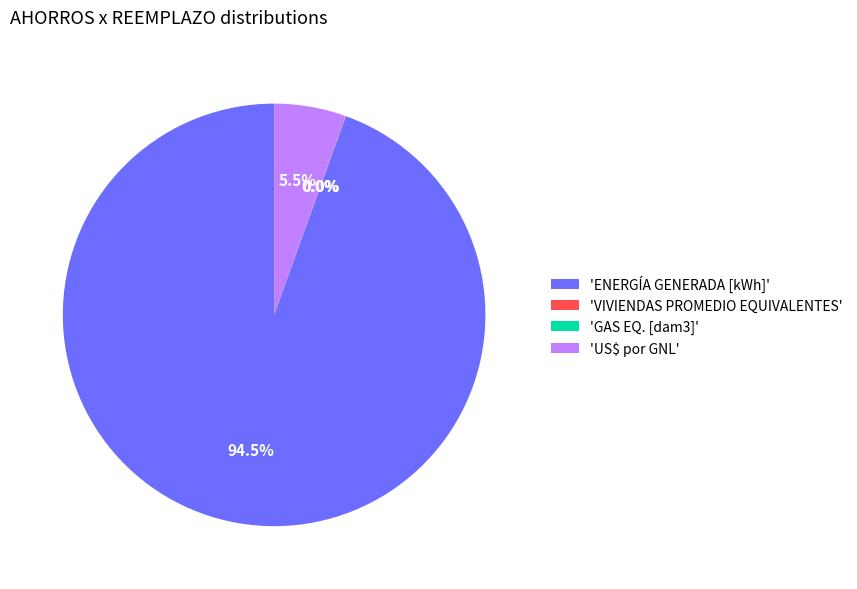

Which slice is the largest?

'ENERGÍA GENERADA [kWh]'